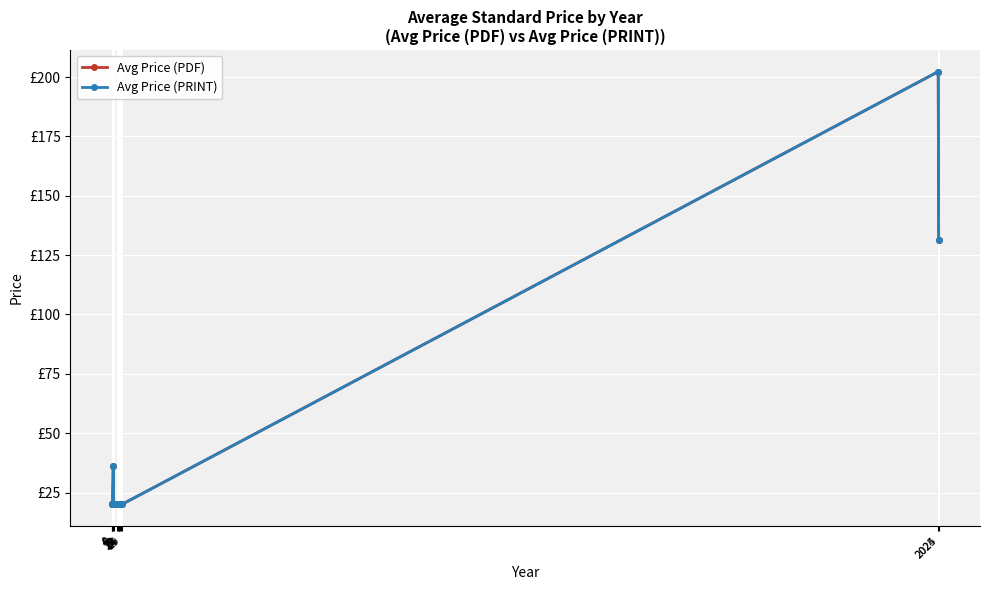

At which category does Avg Price (PRINT) reach its first local peak?

8